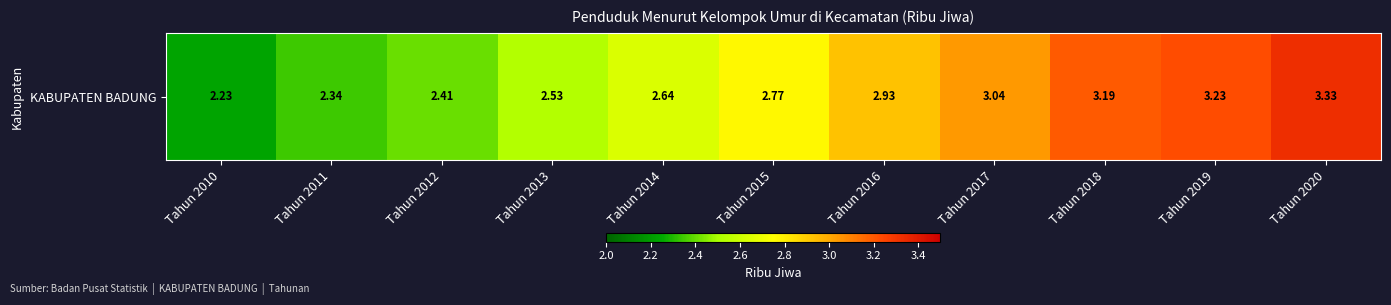

True or false: the data shows 2.4 at Tahun 2012.

True